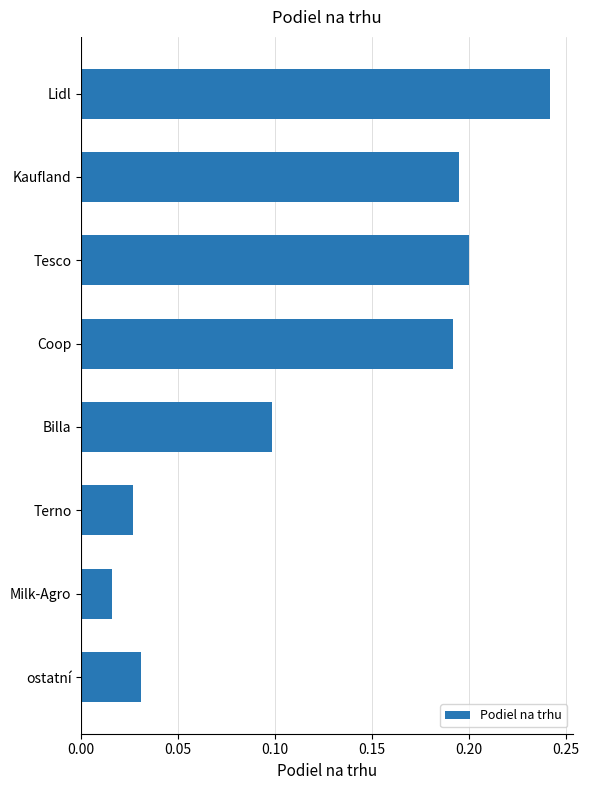

Rank the categories by value from lowest to highest.

Milk-Agro, Terno, ostatní, Billa, Coop, Kaufland, Tesco, Lidl